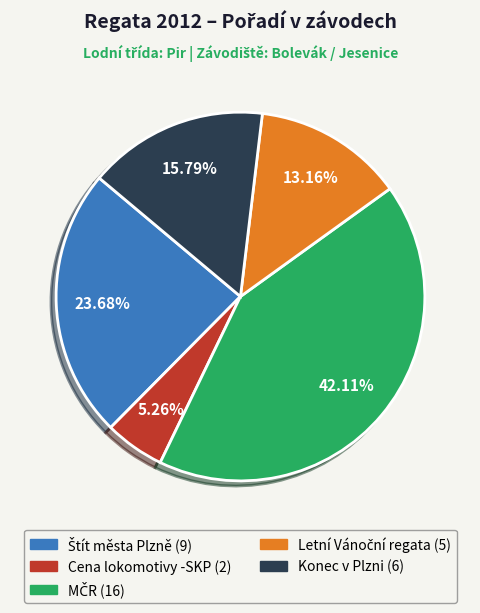

Does any single category account for the majority?

No